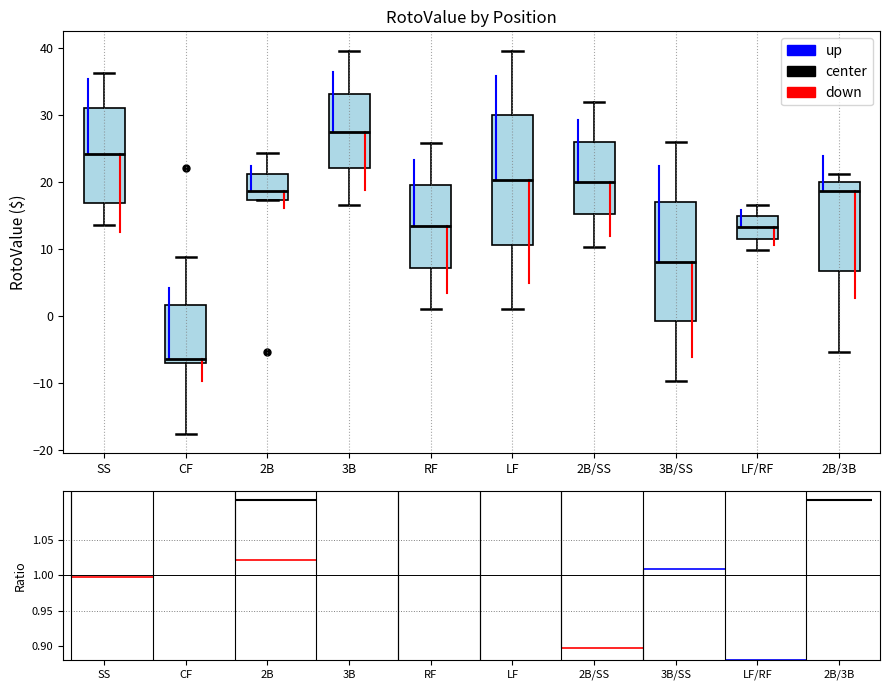

Comparing the boxes themselves (not the whiskers), which one is the tallest?

LF